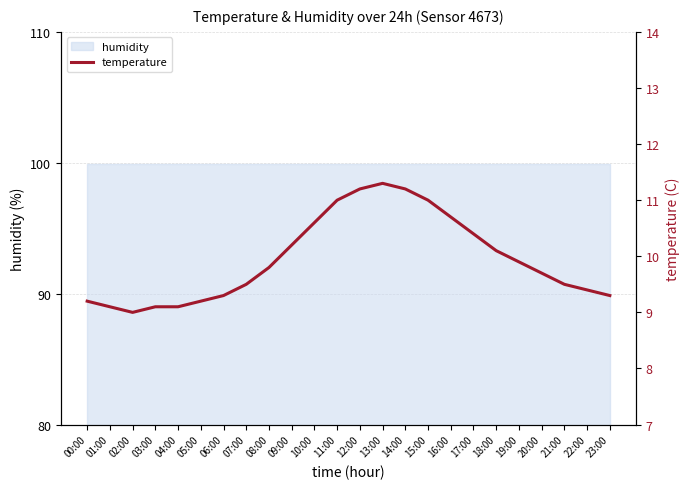

List the labels in order of value, largest first.

13:00, 12:00, 14:00, 11:00, 15:00, 16:00, 10:00, 17:00, 09:00, 18:00, 19:00, 08:00, 20:00, 07:00, 21:00, 22:00, 06:00, 23:00, 00:00, 05:00, 01:00, 03:00, 04:00, 02:00